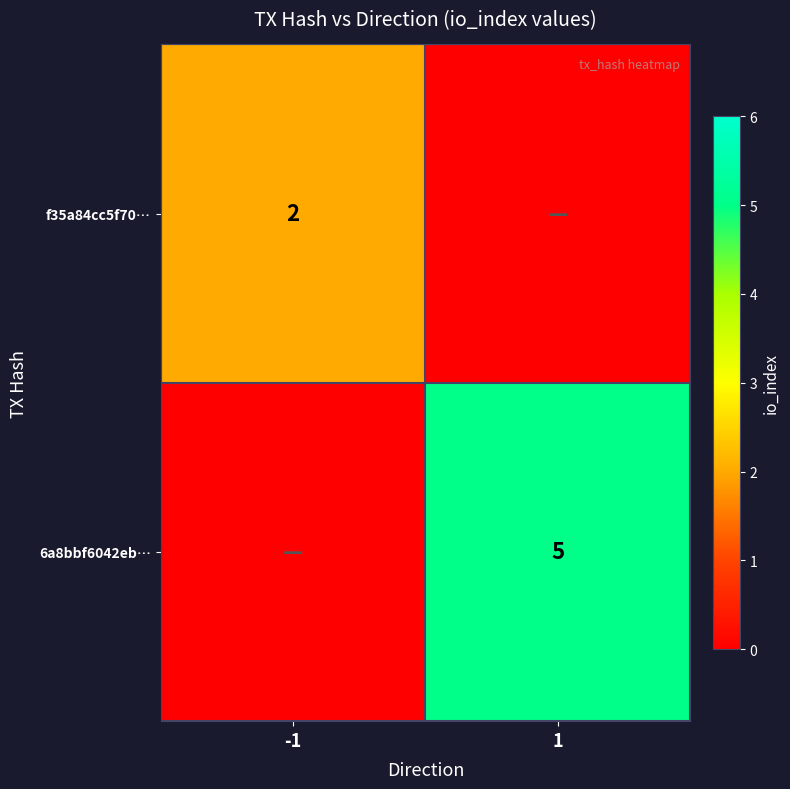

The value of 6a8bbf6042eb… at 1 is 3. True or false?

False